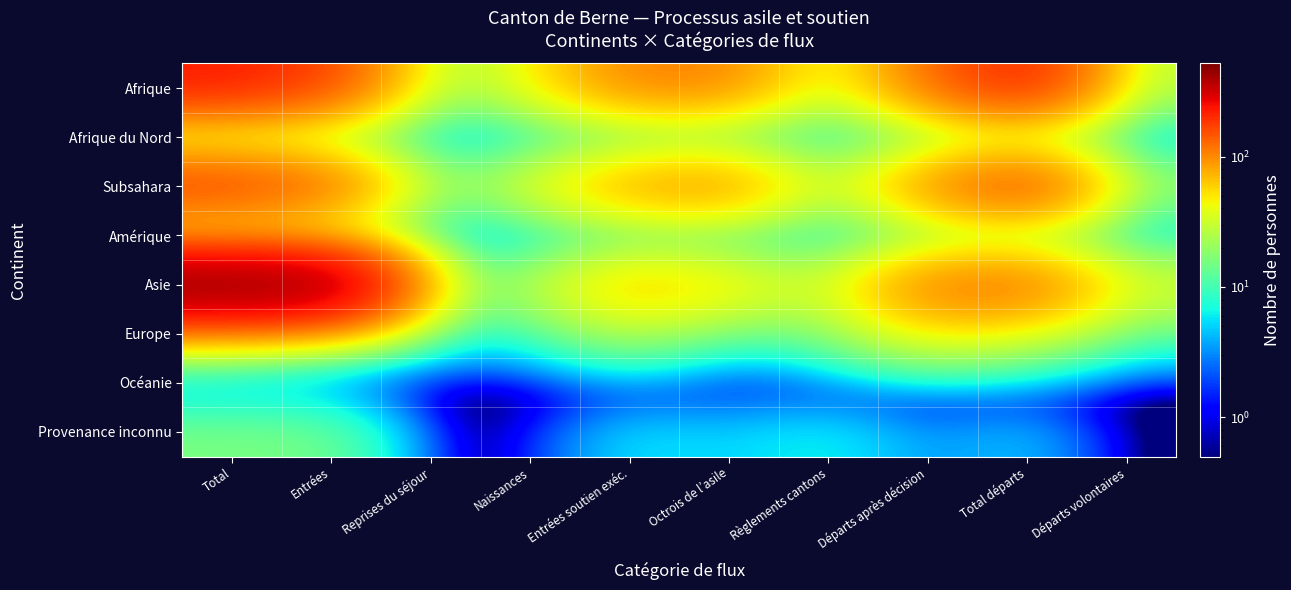

Which has a higher value, Entrées soutien exéc. or Départs volontaires?

Entrées soutien exéc.